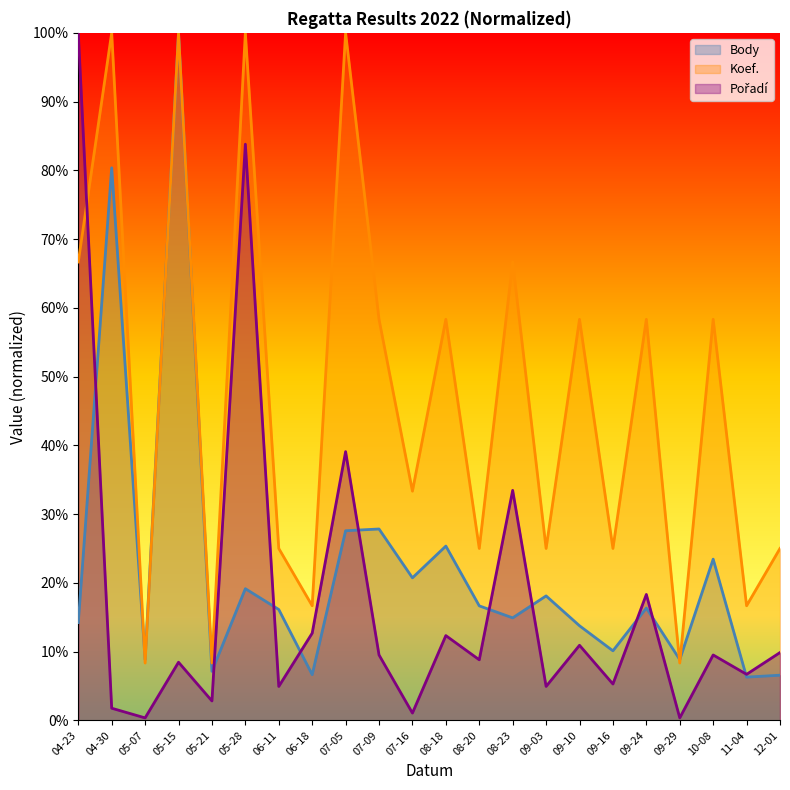

In Pořadí, how many points are higher than both neighbors (excluding endpoints)?

8